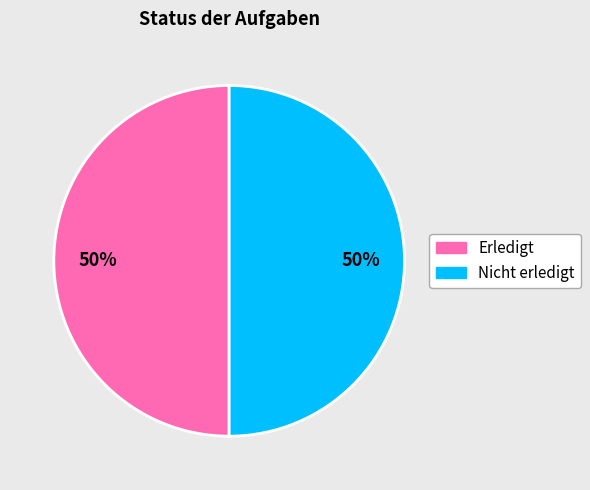

Count the number of slices in the pie.

2